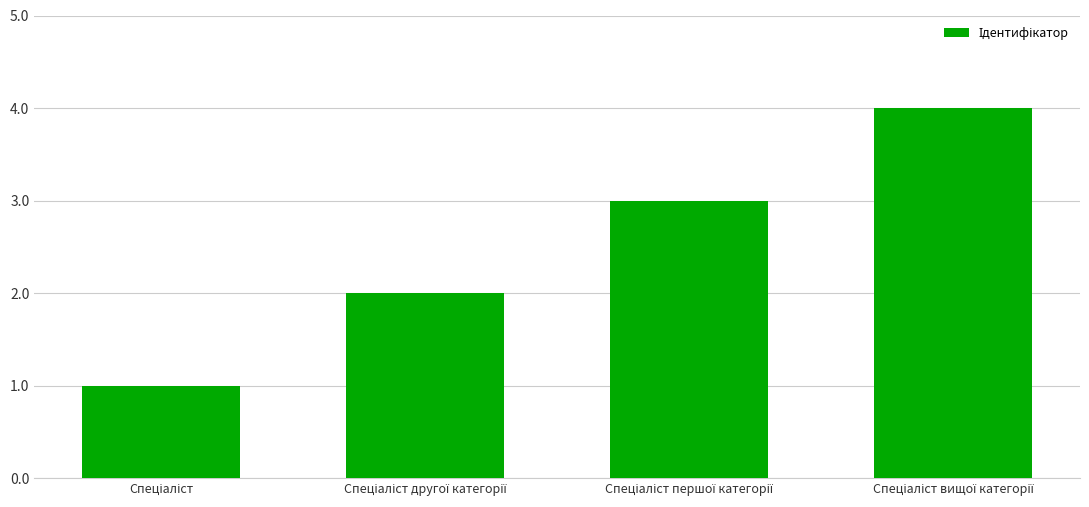

What is the sum of all values?

10